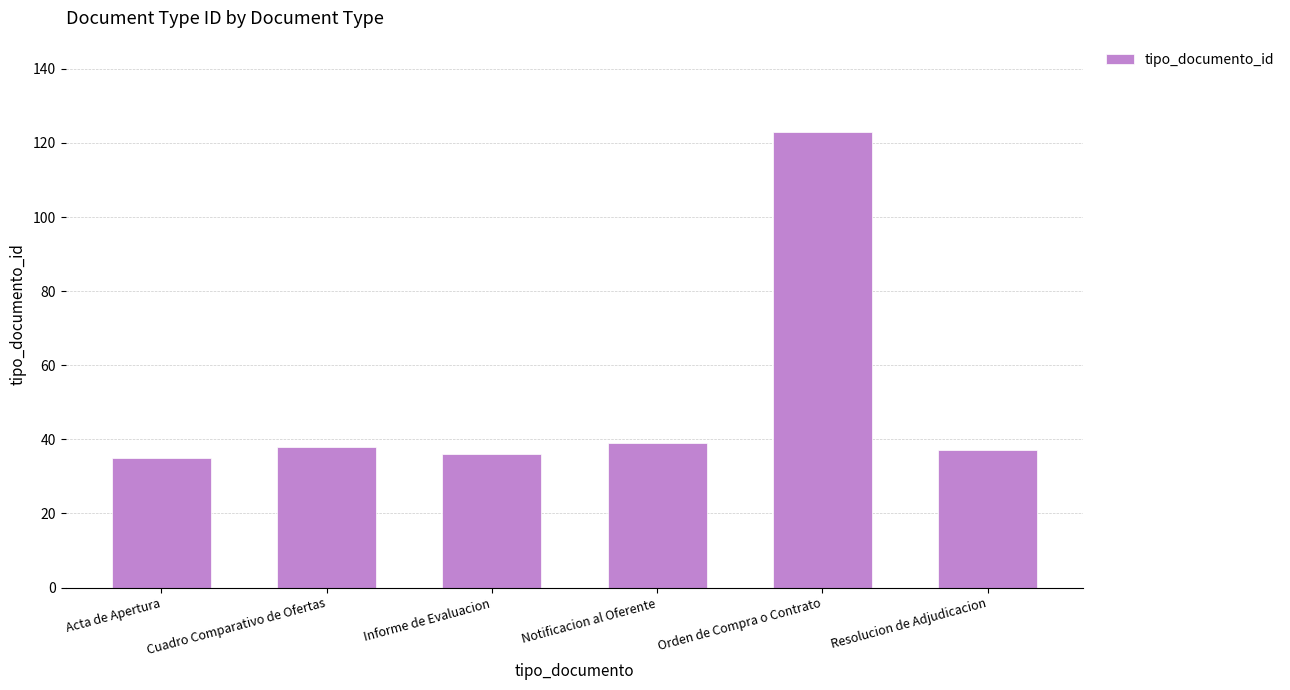

What is the change in value from Cuadro Comparativo de Ofertas to Resolucion de Adjudicacion?

-1